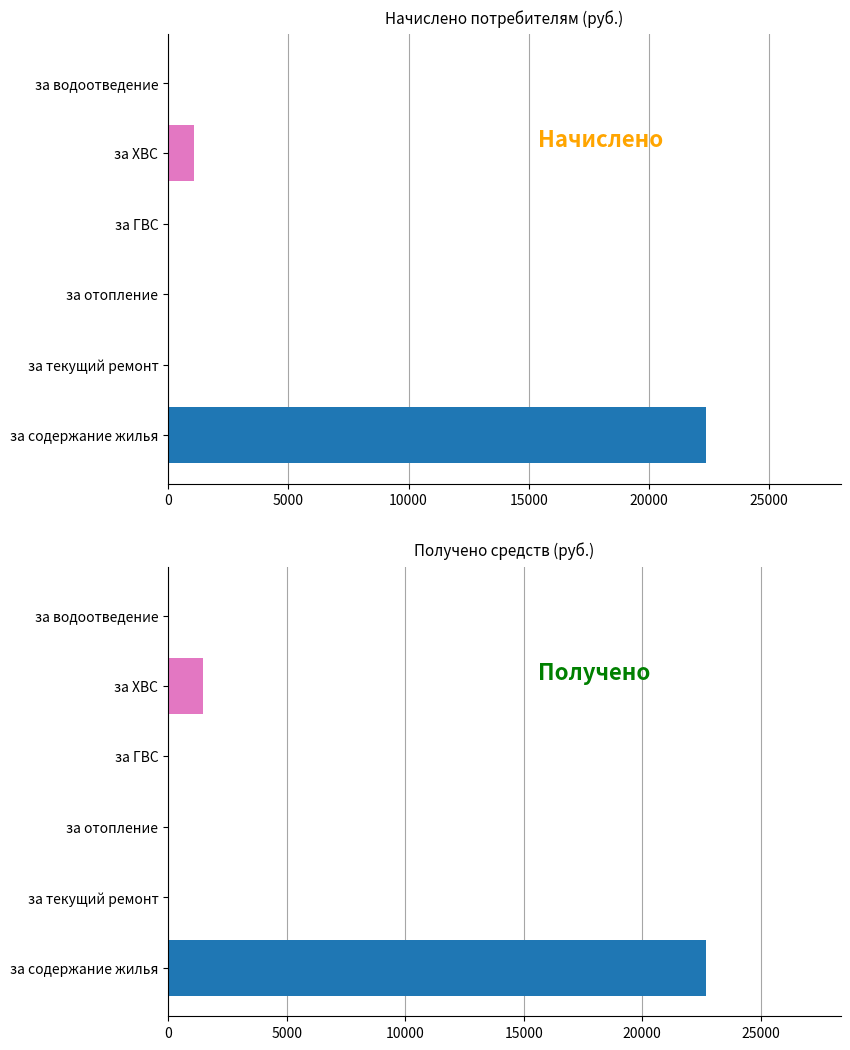

Are the bars grouped side by side (vs. stacked)?

Yes